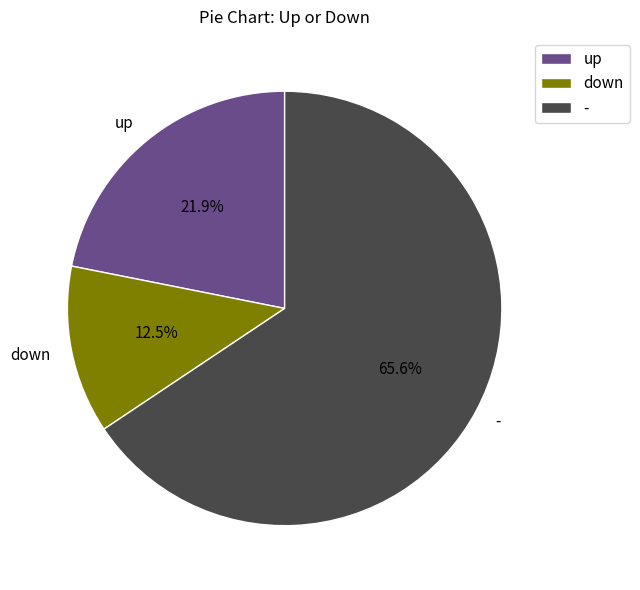

How many segments does this pie chart have?

3